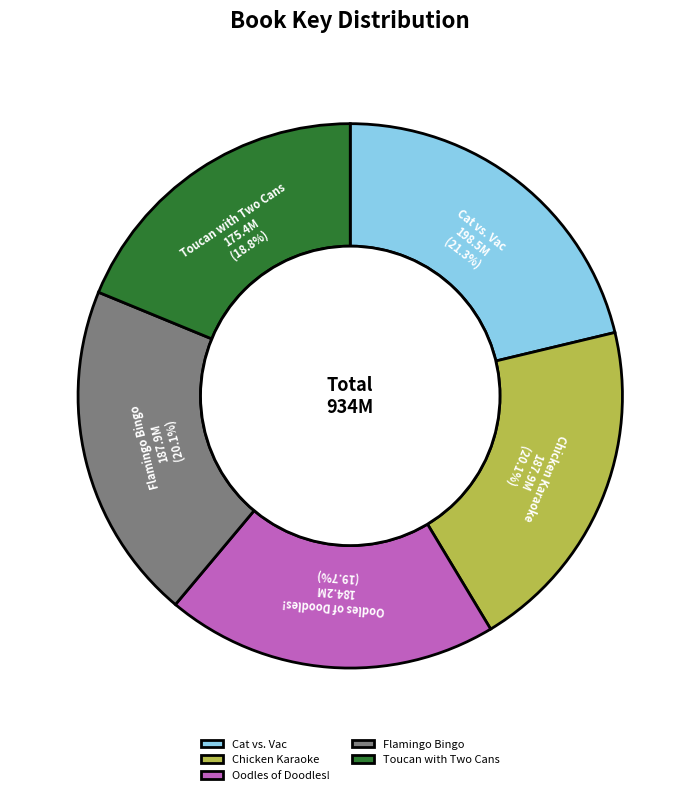

To the nearest percent, what percentage of the pie is Flamingo Bingo?

20%